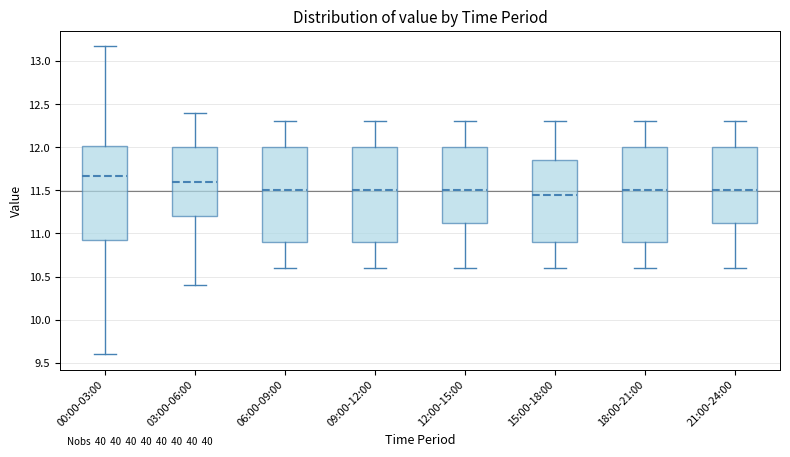

Reading left to right, read every box against the y-axis: the position of its median line, the range the box covers, and the ends of its whiskers. The values are not printed on the chart, so give them approximately, as read against the axis.

00:00-03:00: median 11.65, box 10.90 to 12.00, whiskers 9.60 to 13.15
03:00-06:00: median 11.60, box 11.20 to 12.00, whiskers 10.40 to 12.40
06:00-09:00: median 11.50, box 10.90 to 12.00, whiskers 10.60 to 12.30
09:00-12:00: median 11.50, box 10.90 to 12.00, whiskers 10.60 to 12.30
12:00-15:00: median 11.50, box 11.15 to 12.00, whiskers 10.60 to 12.30
15:00-18:00: median 11.45, box 10.90 to 11.85, whiskers 10.60 to 12.30
18:00-21:00: median 11.50, box 10.90 to 12.00, whiskers 10.60 to 12.30
21:00-24:00: median 11.50, box 11.15 to 12.00, whiskers 10.60 to 12.30